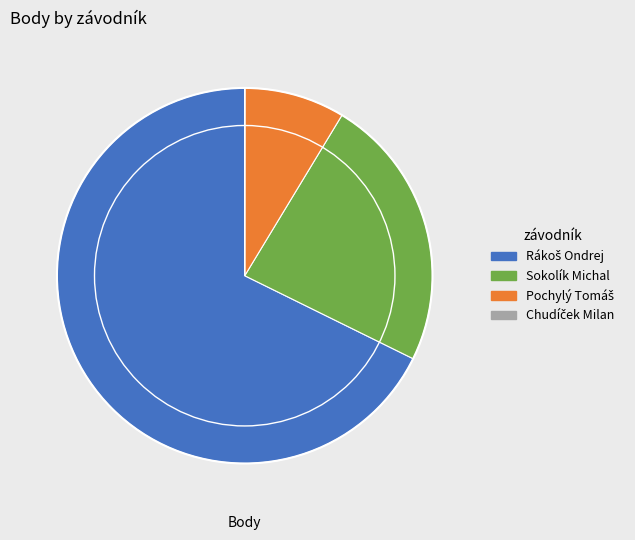

Is there a majority slice in this chart?

Yes